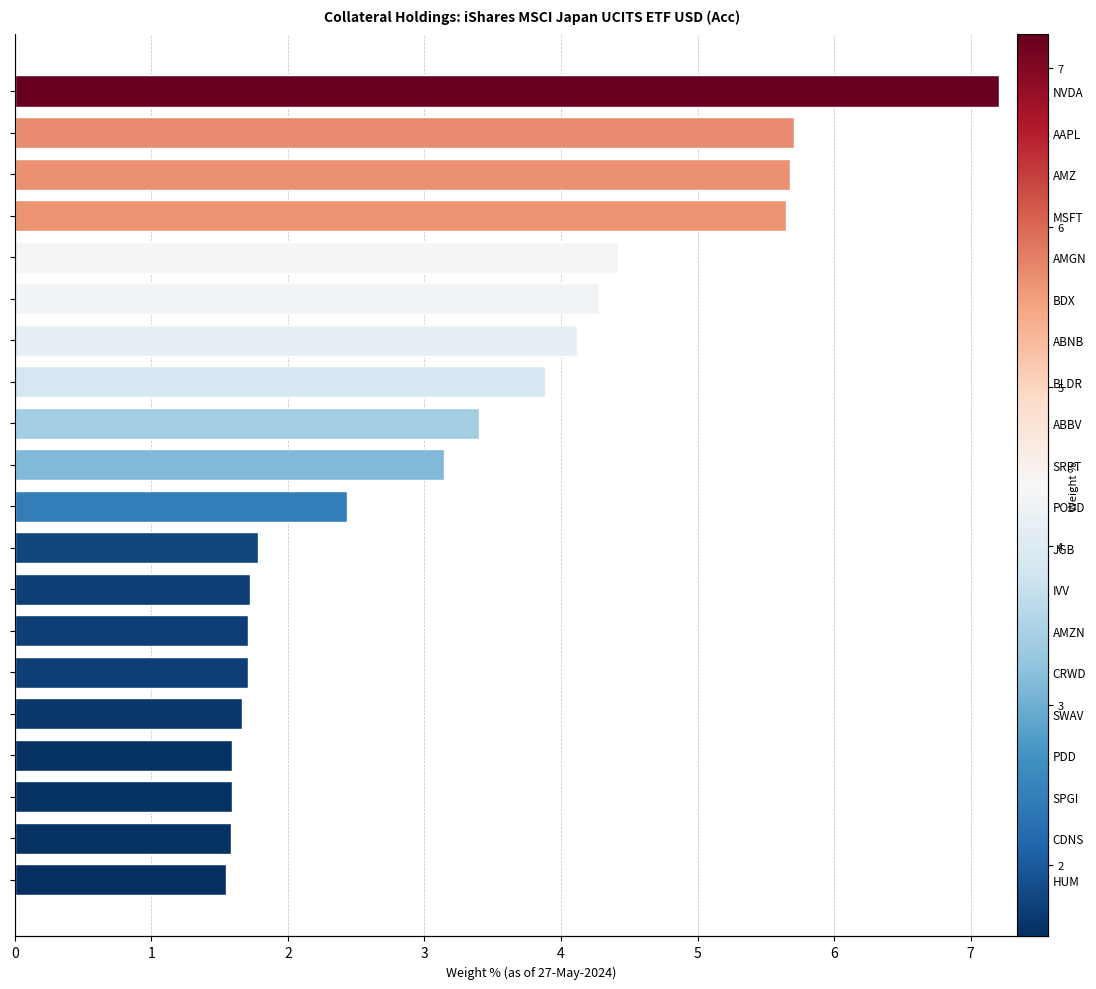

What is the smallest value displayed?

1.6